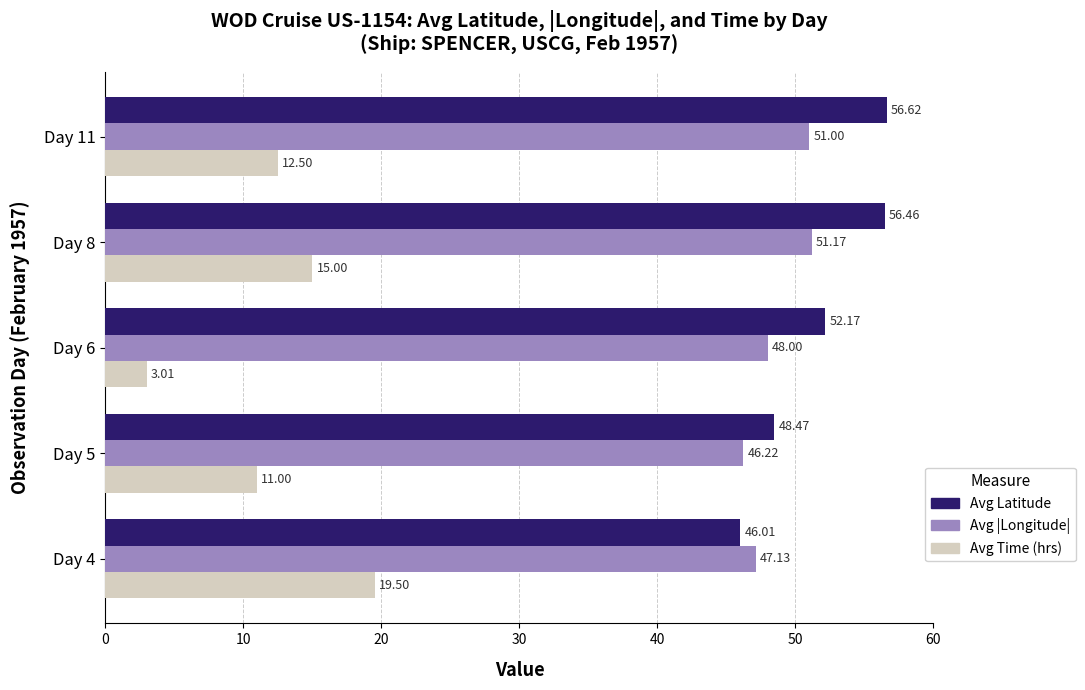

List the series in order of their peak value, lowest first.

Avg Time (hrs), Avg |Longitude|, Avg Latitude